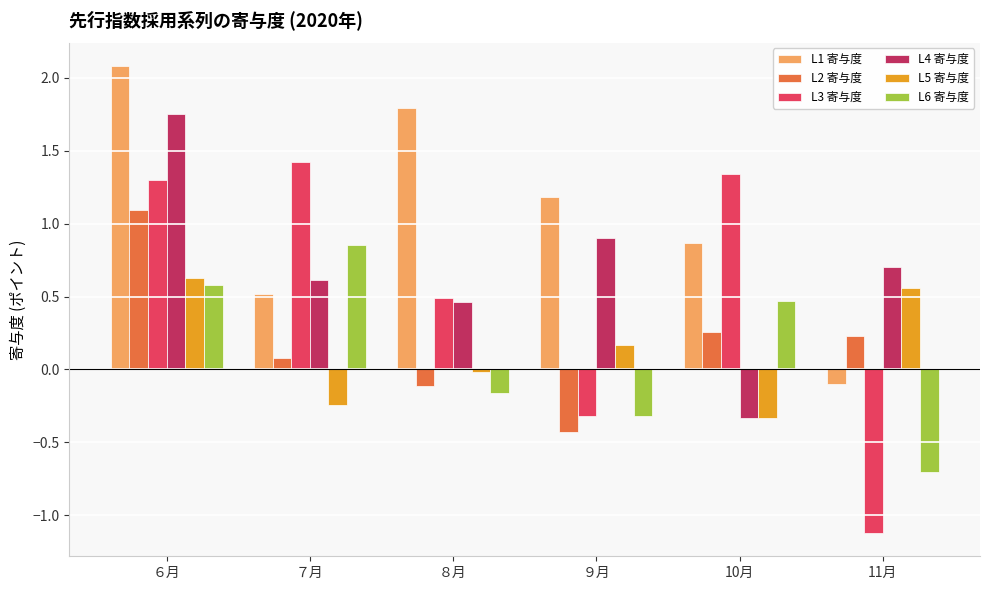

Is the value of L3 寄与度 at 11月 greater than the value of L2 寄与度 at ８月?

No